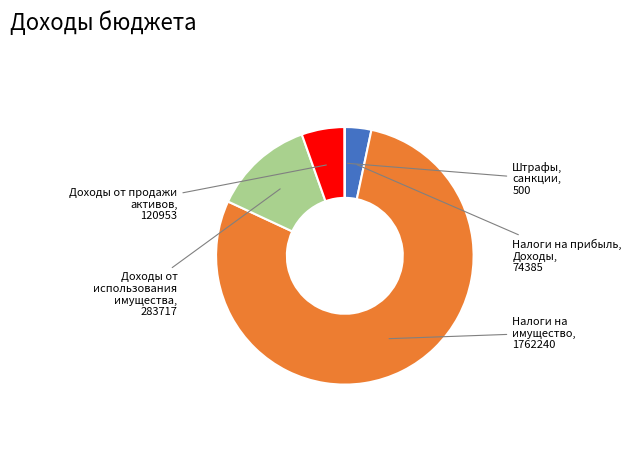

Is there any slice that represents more than half of the pie?

Yes